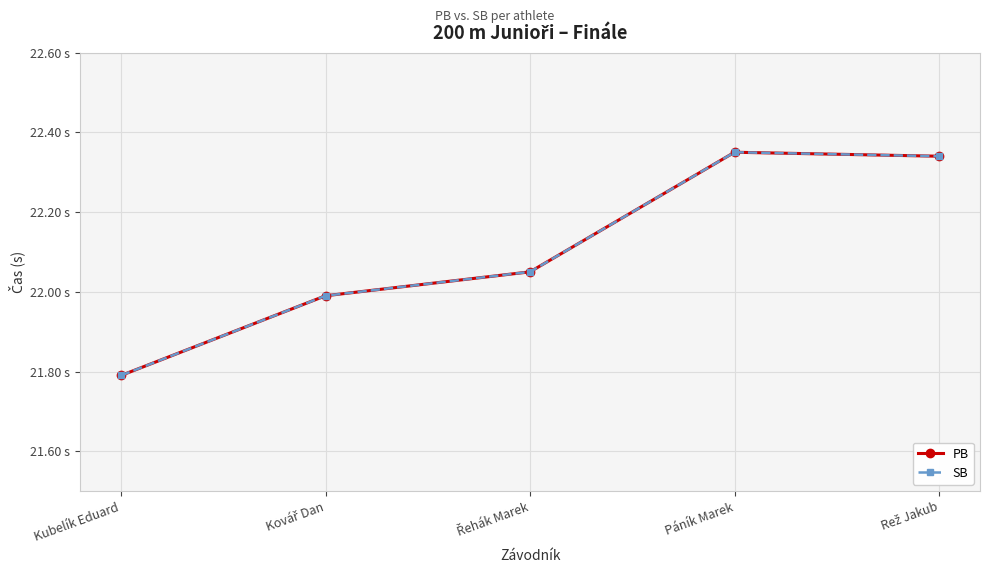

Rank the series by their maximum value, from highest to lowest.

PB, SB